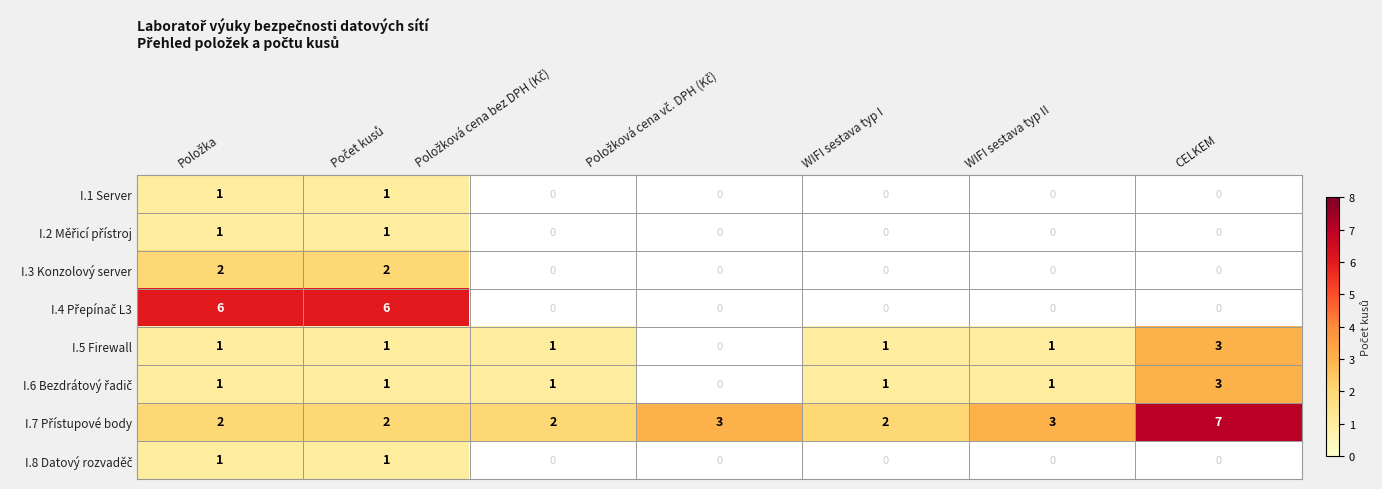

At how many categories does at least one series exceed 1?

7